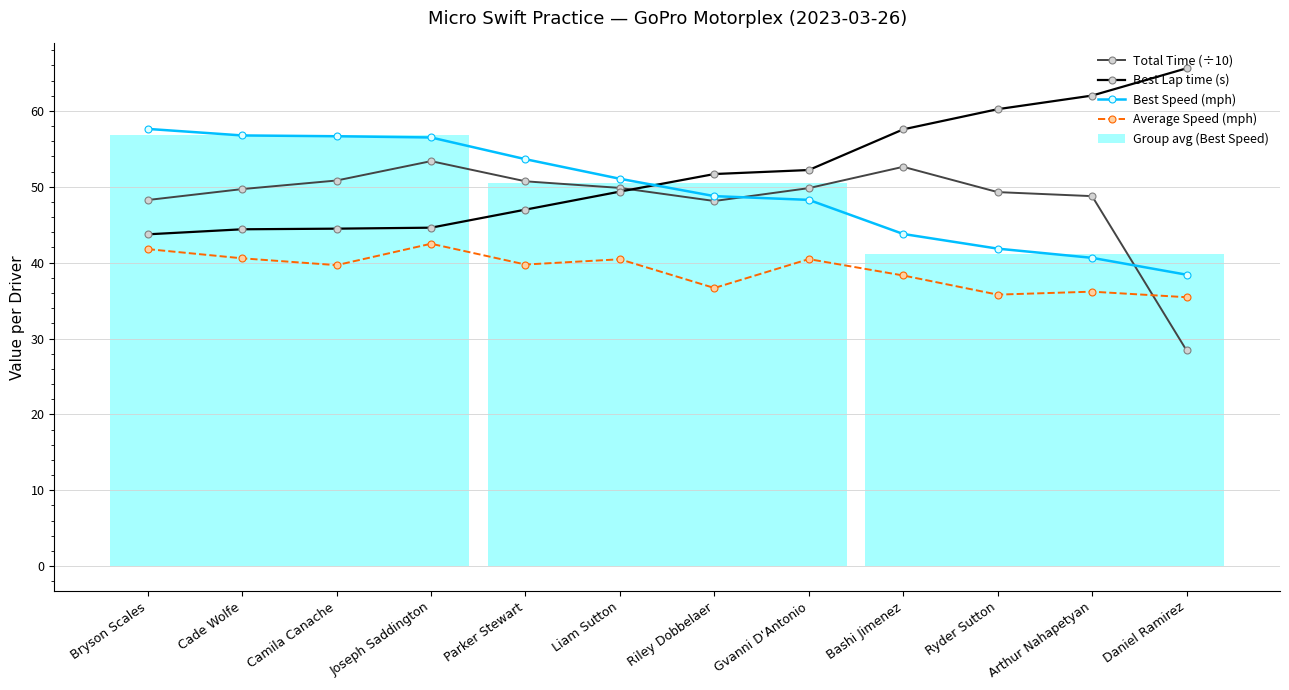

What is the difference between the Average Speed (mph) values at Parker Stewart and Camila Canache?

0.1